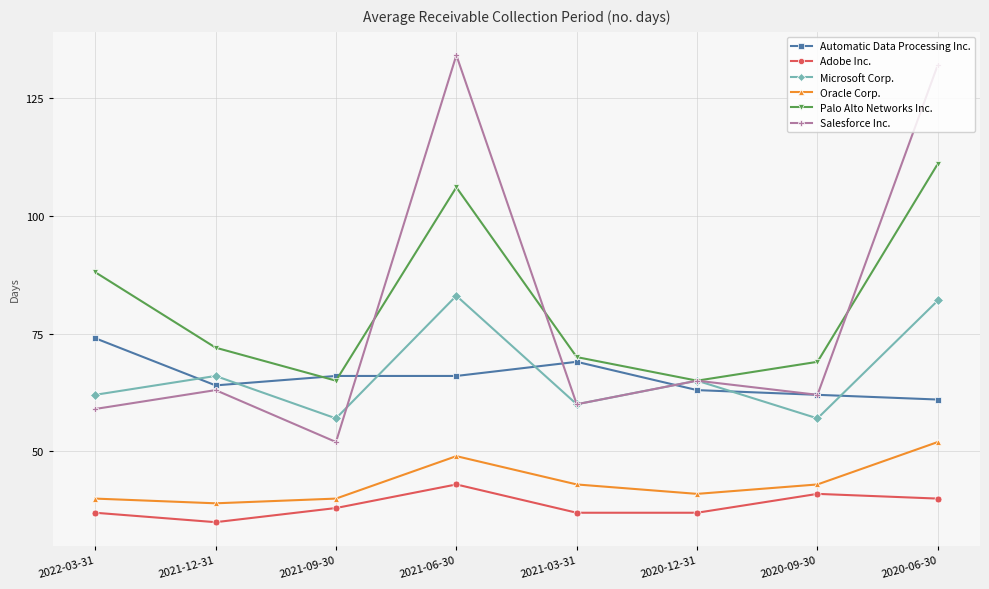

What is the label of the 5th point from the right?

2021-06-30